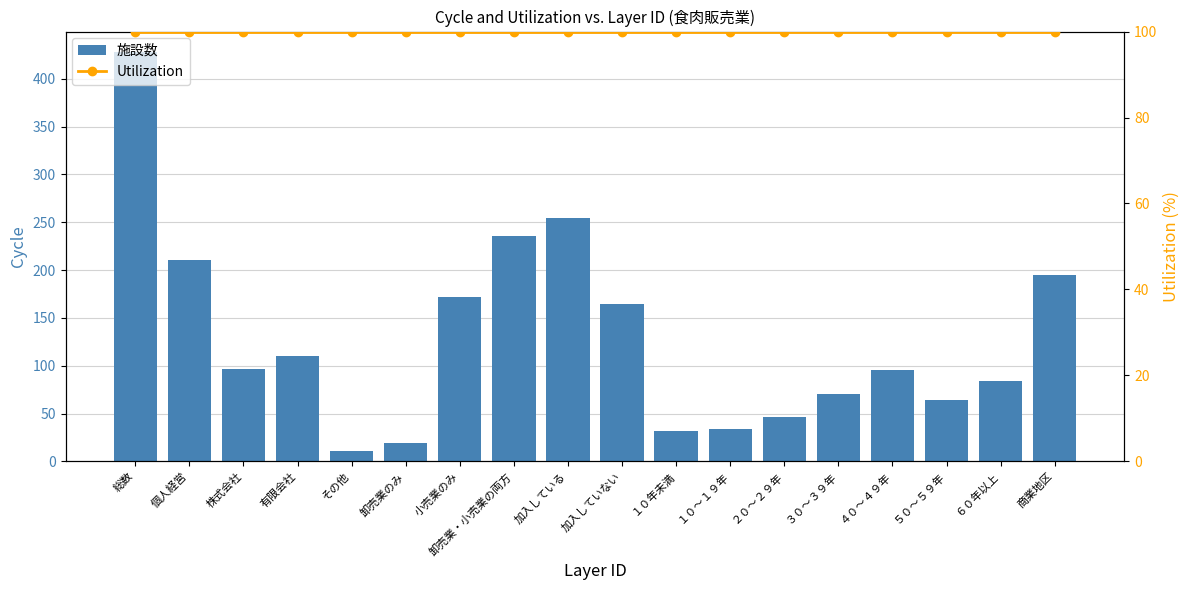

List the labels in order of Utilization value, smallest first.

総数, 個人経営, 株式会社, 有限会社, その他, 卸売業のみ, 小売業のみ, 卸売業・小売業の両方, 加入している, 加入していない, １０年未満, １０～１９年, ２０～２９年, ３０～３９年, ４０～４９年, ５０～５９年, ６０年以上, 商業地区